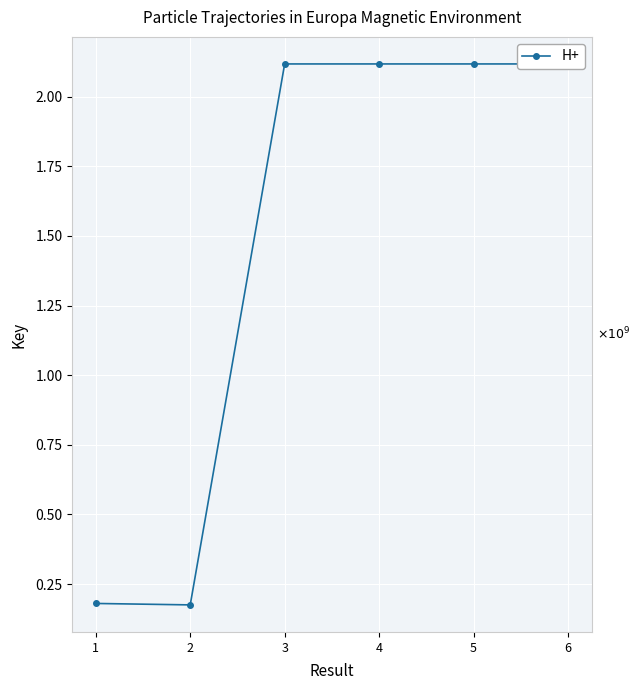

How many points are higher than both their immediate neighbors (excluding endpoints)?

1